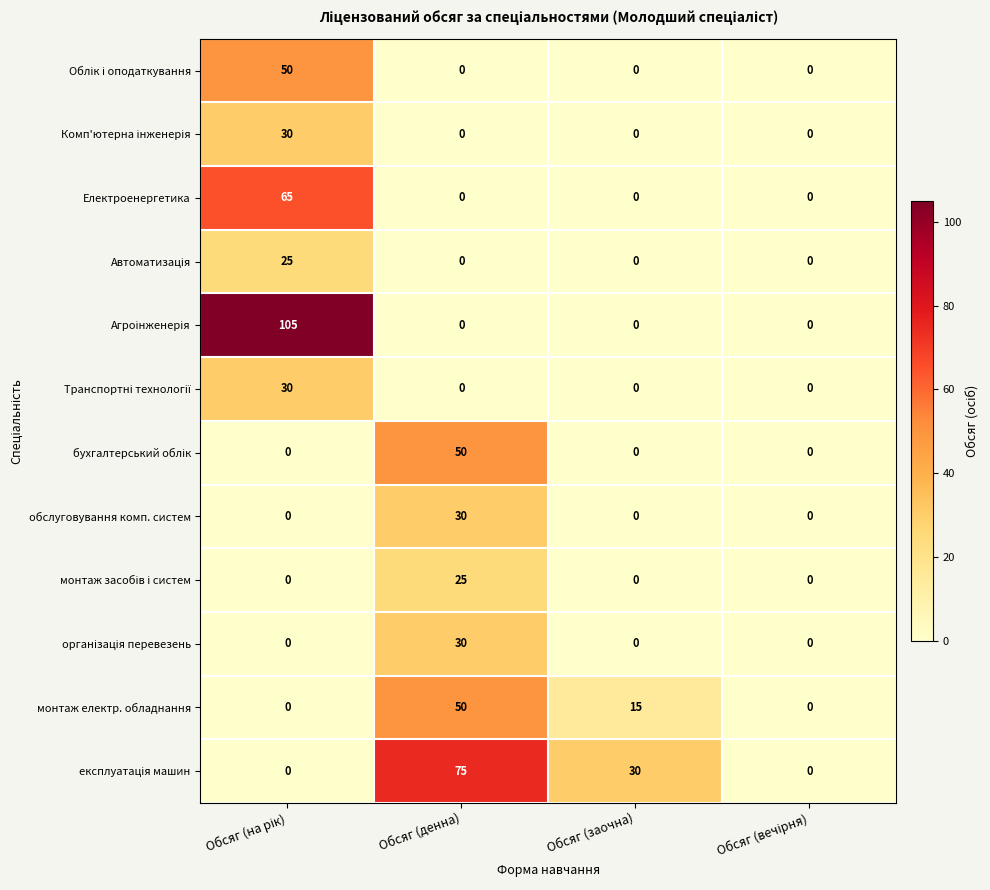

What is the difference between the highest and lowest values at Обсяг (заочна)?

30